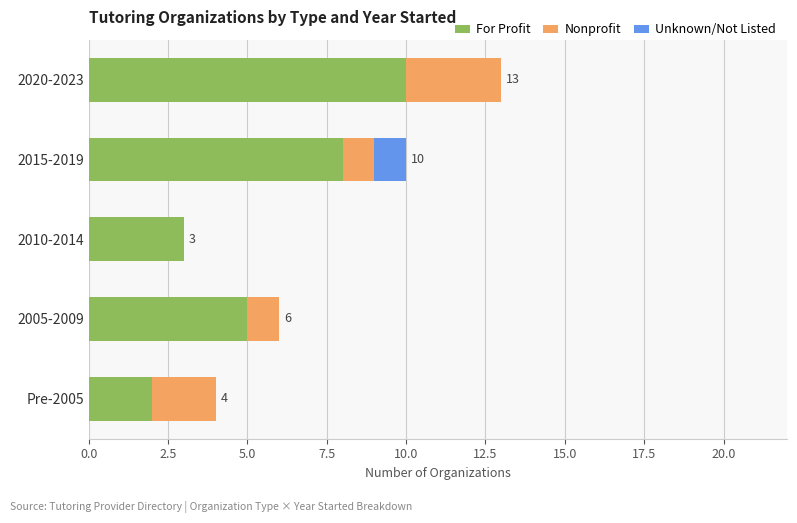

How many series are shown in this chart?

3